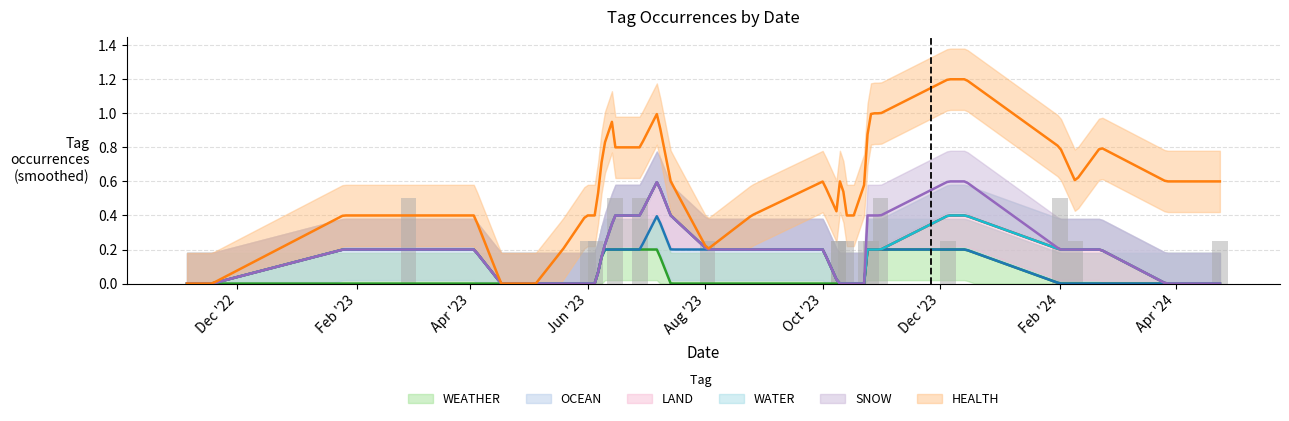

Reading right to left, extract all data points from this chart.

WEATHER: 2024-04-24=0	2024-03-27=0	2024-02-22=0	2024-02-09=0	2024-02-01=0	2023-12-14=0	2023-12-05=0	2023-10-31=1	2023-10-26=0	2023-10-23=0	2023-10-23=0	2023-10-17=0	2023-10-13=0	2023-10-11=0	2023-10-09=0	2023-10-09=0	2023-10-01=0	2023-08-25=0	2023-08-02=0	2023-07-14=0	2023-07-07=0	2023-06-28=0	2023-06-15=1	2023-06-15=0	2023-06-09=0	2023-06-05=0	2023-06-01=0	2023-05-31=0	2023-05-19=0	2023-05-05=0	2023-04-24=0	2023-04-19=0	2023-04-17=0	2023-04-03=0	2023-03-21=0	2023-02-28=0	2023-01-25=0	2023-01-25=0	2022-11-18=0	2022-11-05=0
OCEAN: 2024-04-24=0	2024-03-27=0	2024-02-22=0	2024-02-09=0	2024-02-01=0	2023-12-14=0	2023-12-05=0	2023-10-31=0	2023-10-26=0	2023-10-23=0	2023-10-23=0	2023-10-17=0	2023-10-13=0	2023-10-11=0	2023-10-09=0	2023-10-09=0	2023-10-01=0	2023-08-25=0	2023-08-02=1	2023-07-14=0	2023-07-07=0	2023-06-28=0	2023-06-15=0	2023-06-15=0	2023-06-09=0	2023-06-05=0	2023-06-01=0	2023-05-31=0	2023-05-19=0	2023-05-05=0	2023-04-24=0	2023-04-19=0	2023-04-17=0	2023-04-03=0	2023-03-21=0	2023-02-28=1	2023-01-25=0	2023-01-25=0	2022-11-18=0	2022-11-05=0
LAND: 2024-04-24=0	2024-03-27=0	2024-02-22=0	2024-02-09=0	2024-02-01=1	2023-12-14=0	2023-12-05=0	2023-10-31=0	2023-10-26=0	2023-10-23=0	2023-10-23=0	2023-10-17=0	2023-10-13=0	2023-10-11=0	2023-10-09=0	2023-10-09=0	2023-10-01=0	2023-08-25=0	2023-08-02=0	2023-07-14=0	2023-07-07=0	2023-06-28=1	2023-06-15=0	2023-06-15=0	2023-06-09=0	2023-06-05=0	2023-06-01=0	2023-05-31=0	2023-05-19=0	2023-05-05=0	2023-04-24=0	2023-04-19=0	2023-04-17=0	2023-04-03=0	2023-03-21=0	2023-02-28=0	2023-01-25=0	2023-01-25=0	2022-11-18=0	2022-11-05=0
WATER: 2024-04-24=0	2024-03-27=0	2024-02-22=0	2024-02-09=0	2024-02-01=0	2023-12-14=0	2023-12-05=0	2023-10-31=0	2023-10-26=0	2023-10-23=0	2023-10-23=0	2023-10-17=0	2023-10-13=0	2023-10-11=0	2023-10-09=0	2023-10-09=0	2023-10-01=0	2023-08-25=0	2023-08-02=0	2023-07-14=0	2023-07-07=0	2023-06-28=0	2023-06-15=0	2023-06-15=0	2023-06-09=0	2023-06-05=0	2023-06-01=0	2023-05-31=0	2023-05-19=0	2023-05-05=0	2023-04-24=0	2023-04-19=0	2023-04-17=0	2023-04-03=0	2023-03-21=0	2023-02-28=0	2023-01-25=0	2023-01-25=0	2022-11-18=0	2022-11-05=0
SNOW: 2024-04-24=0	2024-03-27=0	2024-02-22=0	2024-02-09=0	2024-02-01=0	2023-12-14=0	2023-12-05=0	2023-10-31=1	2023-10-26=0	2023-10-23=0	2023-10-23=0	2023-10-17=0	2023-10-13=0	2023-10-11=0	2023-10-09=0	2023-10-09=0	2023-10-01=0	2023-08-25=0	2023-08-02=0	2023-07-14=0	2023-07-07=0	2023-06-28=0	2023-06-15=0	2023-06-15=0	2023-06-09=0	2023-06-05=0	2023-06-01=0	2023-05-31=0	2023-05-19=0	2023-05-05=0	2023-04-24=0	2023-04-19=0	2023-04-17=0	2023-04-03=0	2023-03-21=0	2023-02-28=0	2023-01-25=0	2023-01-25=0	2022-11-18=0	2022-11-05=0
HEALTH: 2024-04-24=1	2024-03-27=0	2024-02-22=0	2024-02-09=1	2024-02-01=1	2023-12-14=0	2023-12-05=1	2023-10-31=0	2023-10-26=1	2023-10-23=1	2023-10-23=0	2023-10-17=0	2023-10-13=1	2023-10-11=0	2023-10-09=1	2023-10-09=1	2023-10-01=0	2023-08-25=0	2023-08-02=0	2023-07-14=0	2023-07-07=0	2023-06-28=1	2023-06-15=1	2023-06-15=0	2023-06-09=0	2023-06-05=1	2023-06-01=1	2023-05-31=0	2023-05-19=0	2023-05-05=0	2023-04-24=0	2023-04-19=0	2023-04-17=0	2023-04-03=0	2023-03-21=0	2023-02-28=1	2023-01-25=0	2023-01-25=0	2022-11-18=0	2022-11-05=0